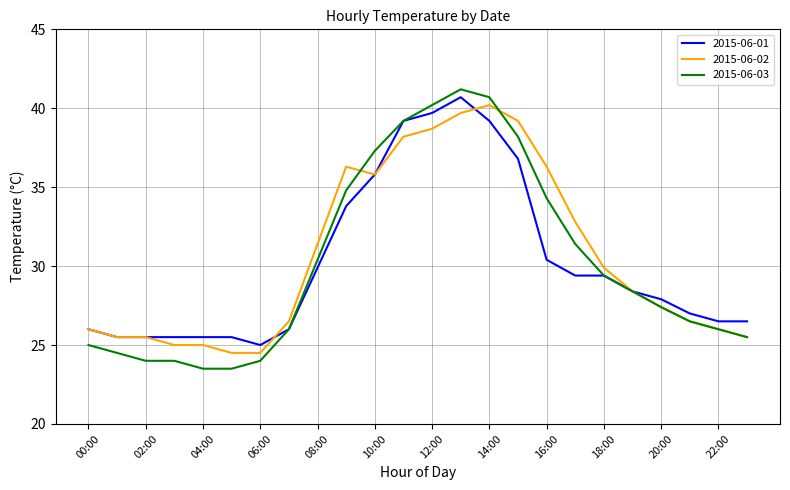

Which series has the widest spread of values?

2015-06-03